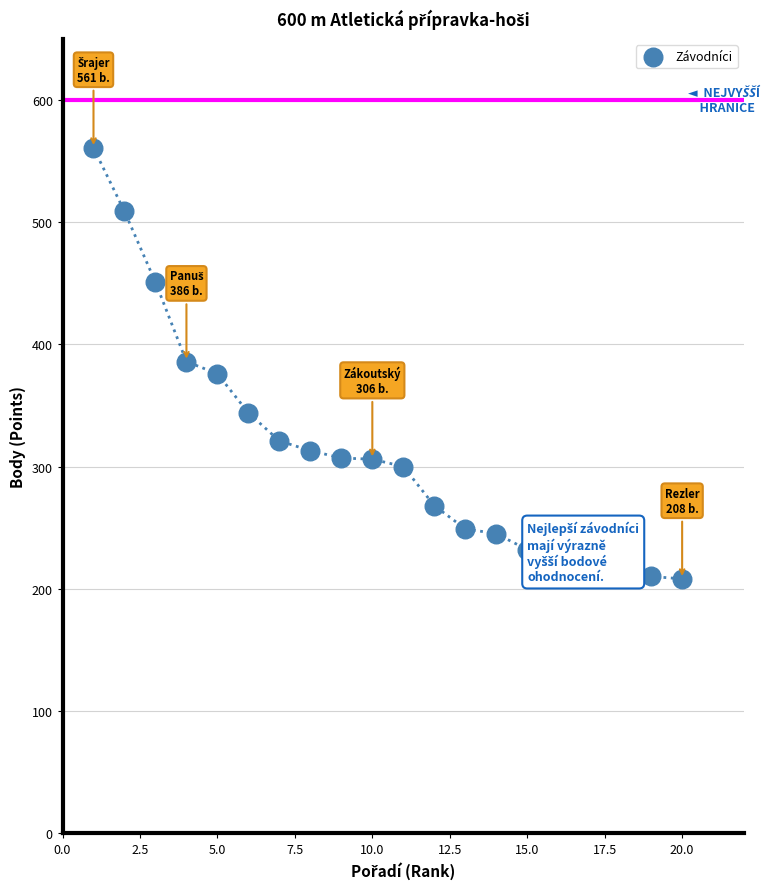

What is the range of X values (max minus min)?

19